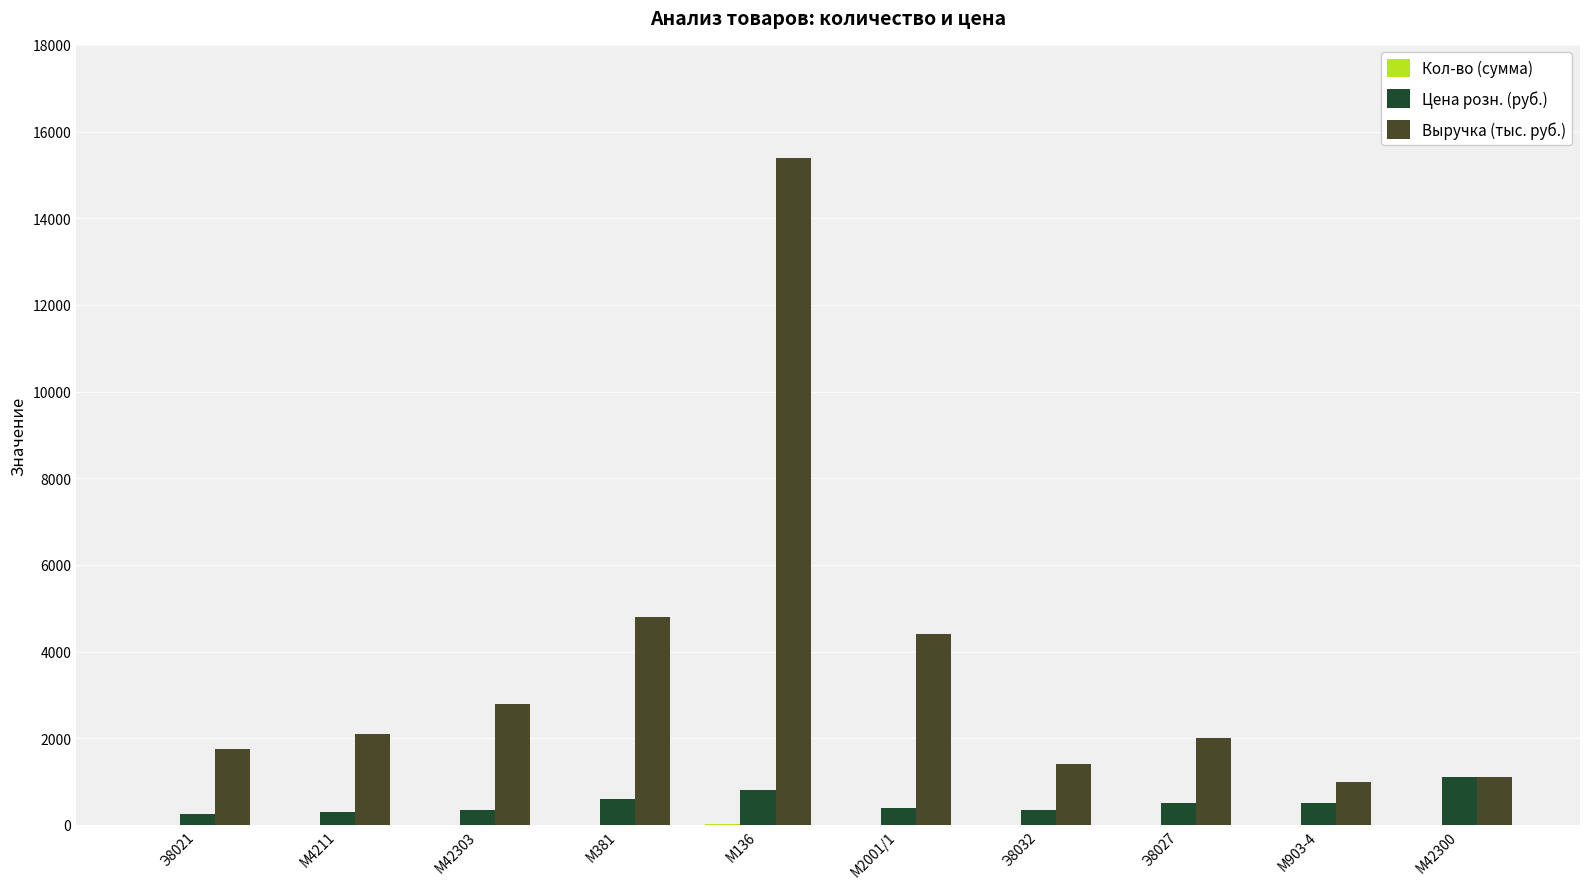

What is the sum of all Выручка (тыс. руб.) values?

36740